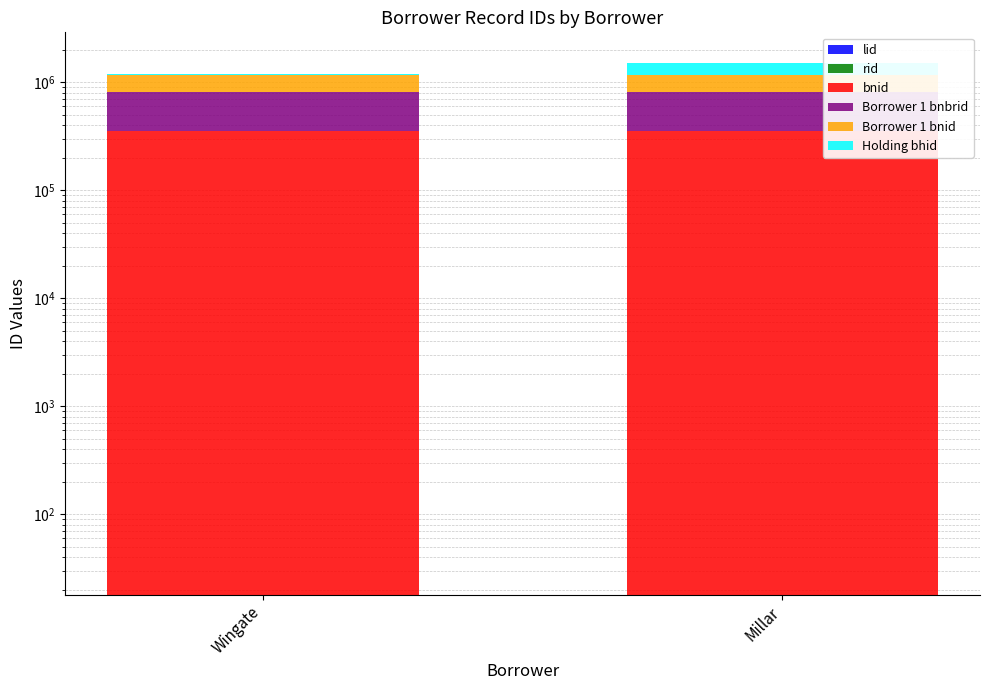

Which category has the highest value in the Holding bhid series?

Millar